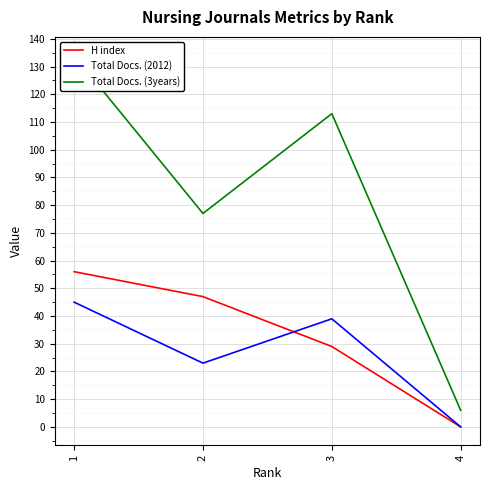

List the series in order of their peak value, highest first.

Total Docs. (3years), H index, Total Docs. (2012)